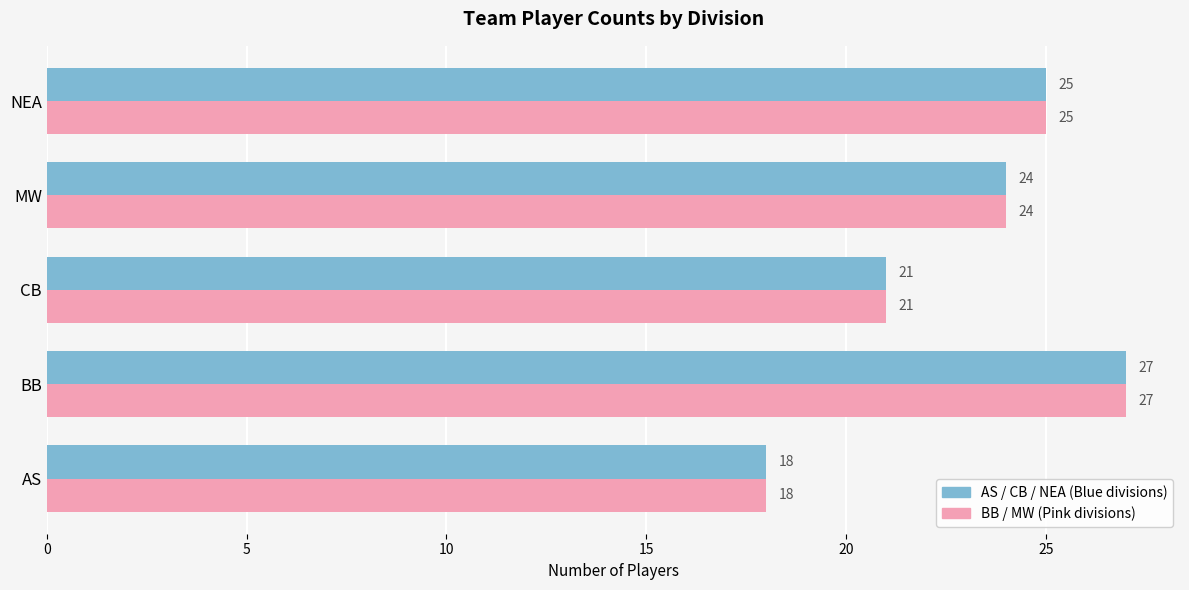

What is the minimum value shown in the chart?

18